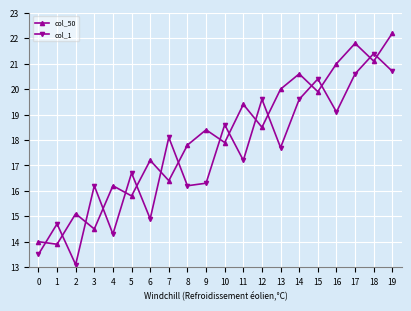

Where does the col_50 series first go above 18?

9